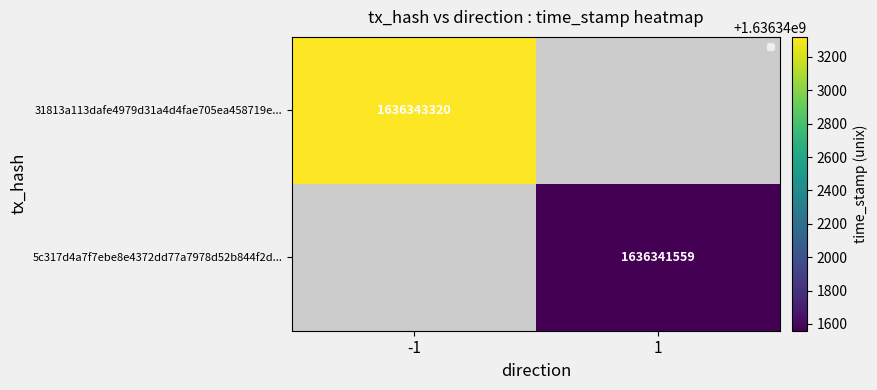

True or false: 5c317d4a7f7ebe8e4372dd77a7978d52b844f2d... has a value of 1636341559 at 1.

True